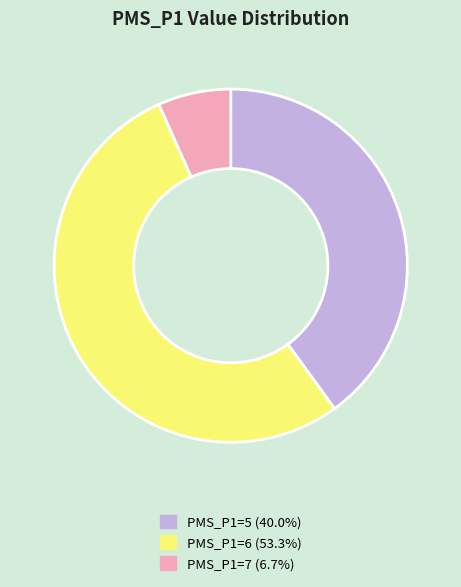

Does any single category account for the majority?

Yes